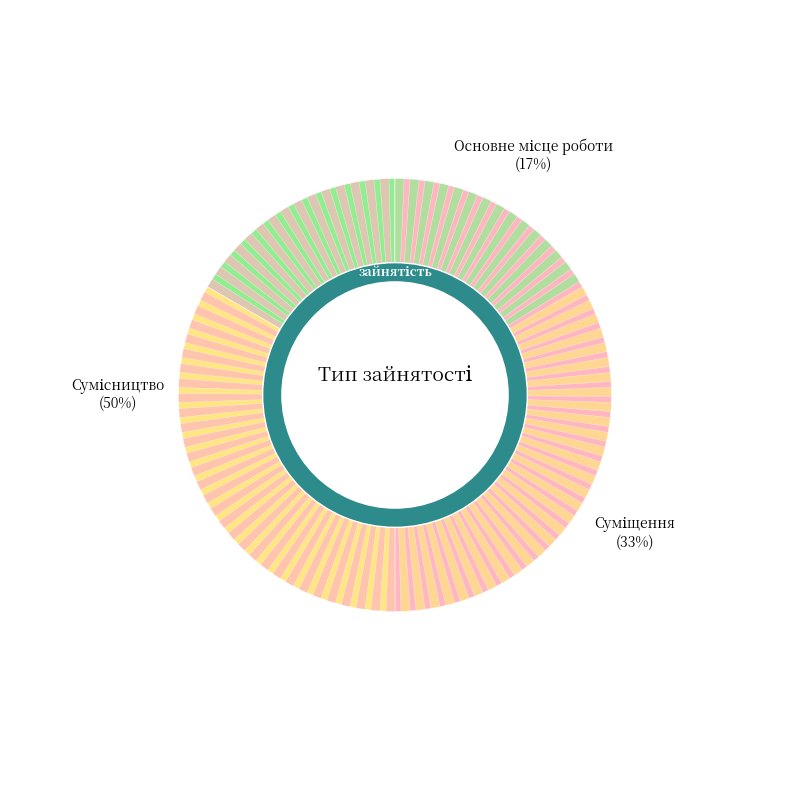

Which category has the biggest portion of the pie?

Сумісництво